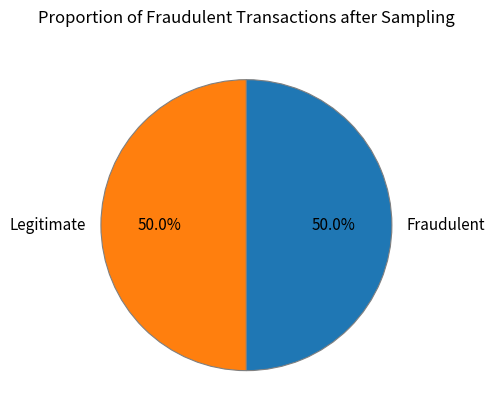

What is the ratio of the value at Fraudulent to the value at Legitimate?

1.0